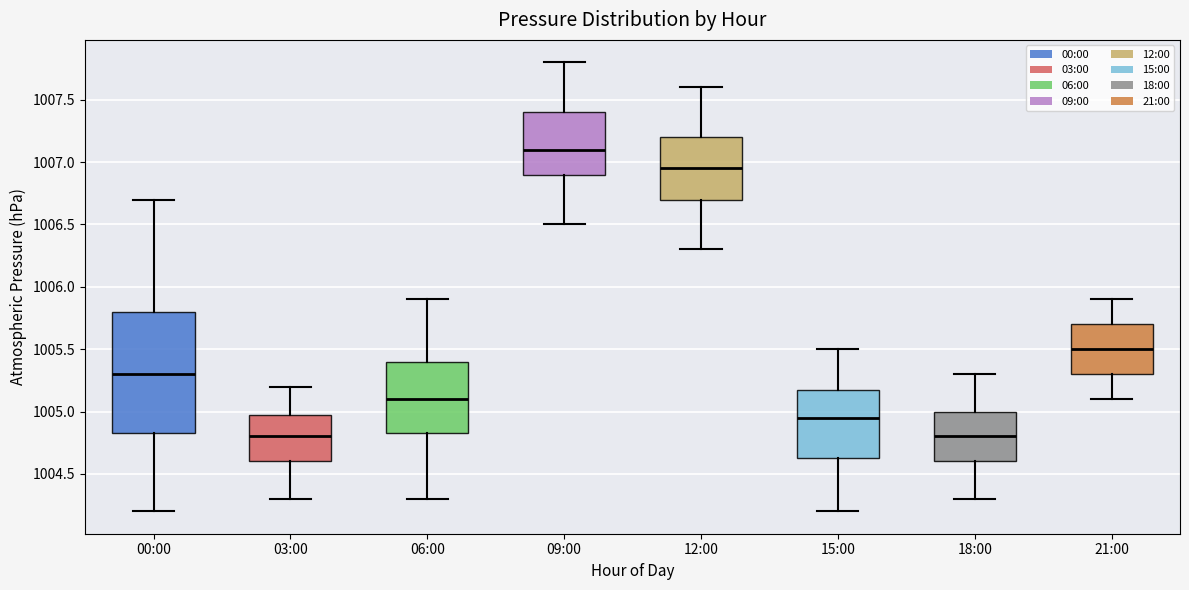

Where does the lower whisker of the box for 21:00 end on the y-axis? The values are not printed on the chart, so give them approximately, as read against the axis.

1005.10